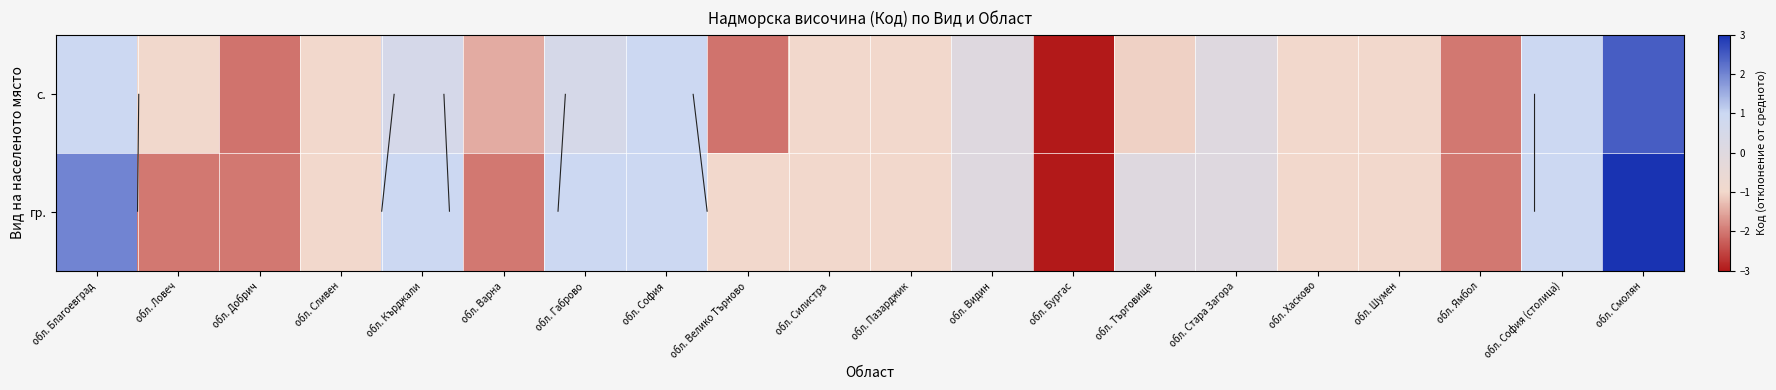

How many values in the гр. series are below -1?

5